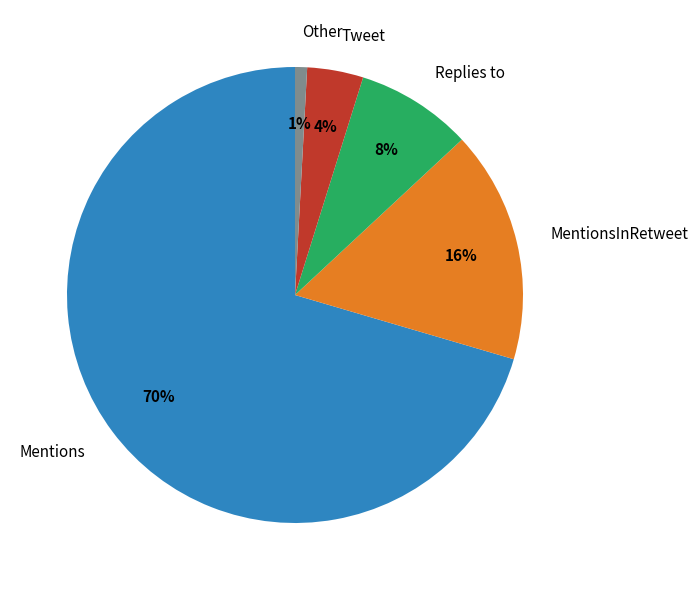

Count the number of slices in the pie.

5